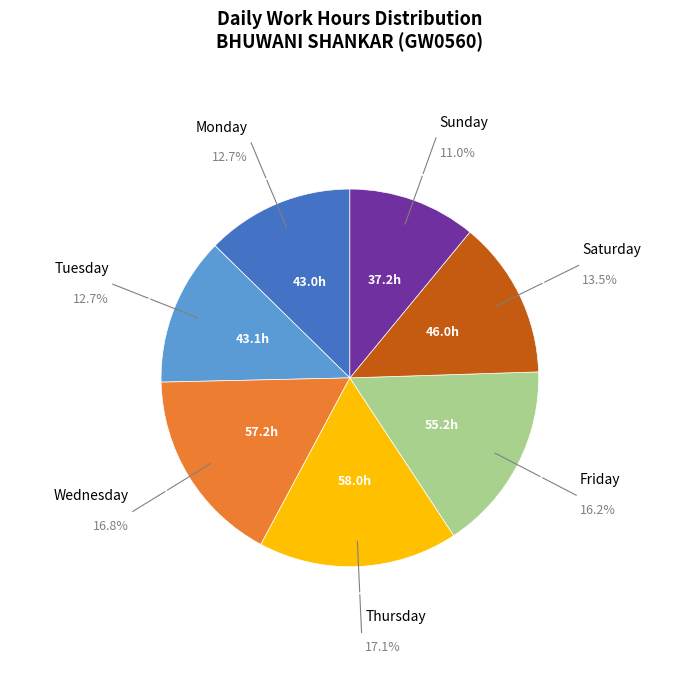

Is there a majority slice in this chart?

No